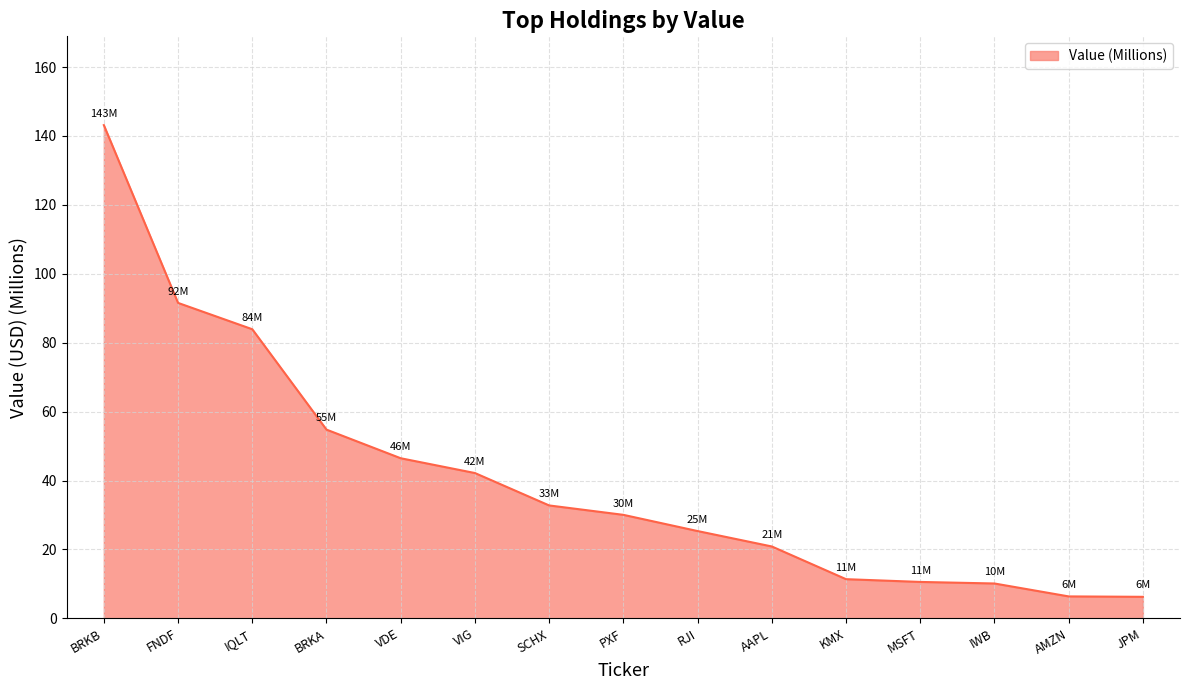

What is the sum of the values at BRKB and PXF?

173.2